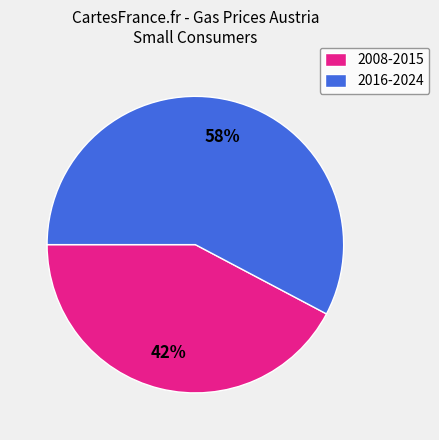

How many segments does this pie chart have?

2